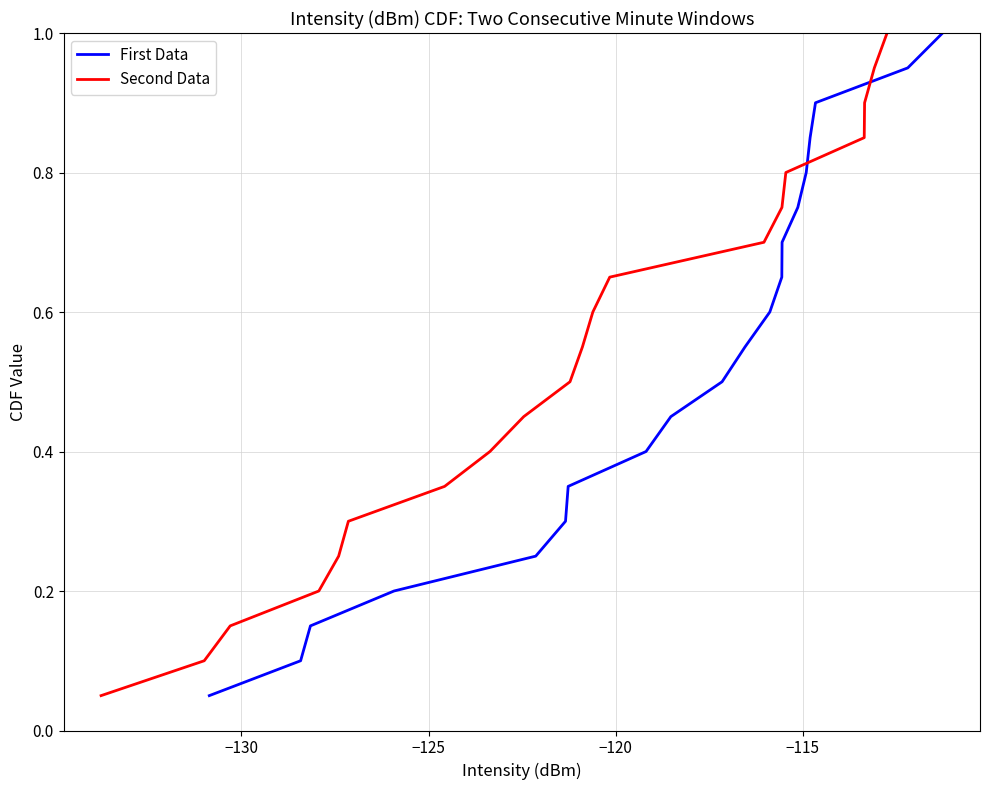

What are all the series names shown in the legend?

First Data, Second Data